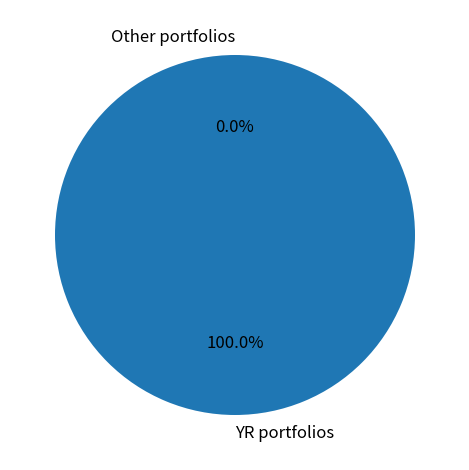

Is it true that YR27 is 0% of the pie?

True